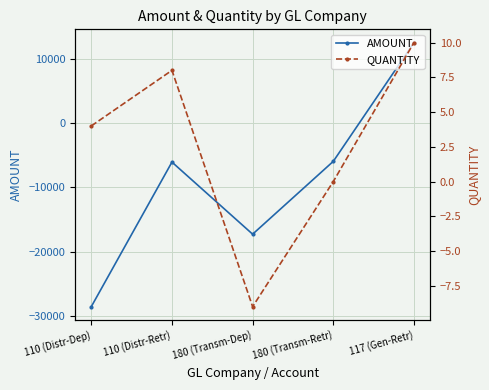

What are all the series names shown in the legend?

AMOUNT, QUANTITY